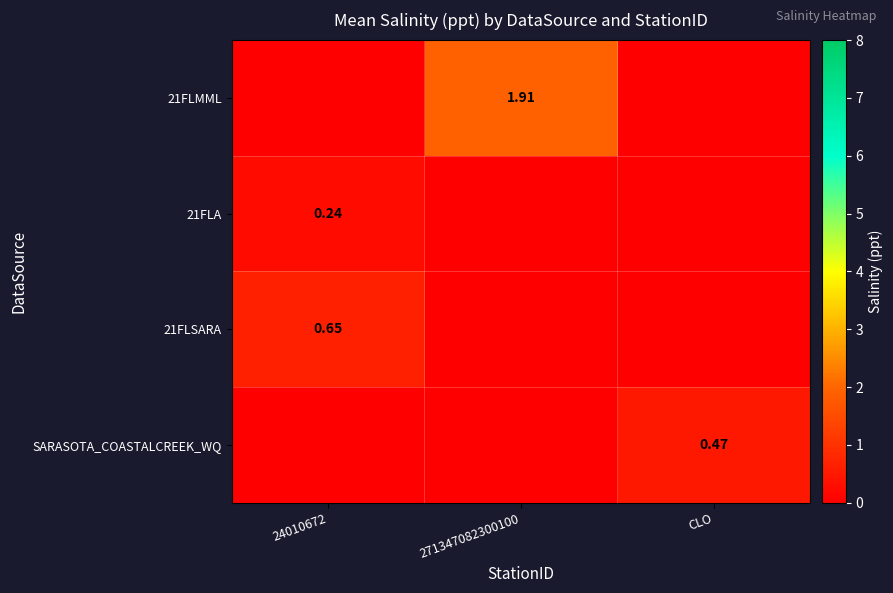

What is the difference between the highest and lowest values at 271347082300100?

1.9